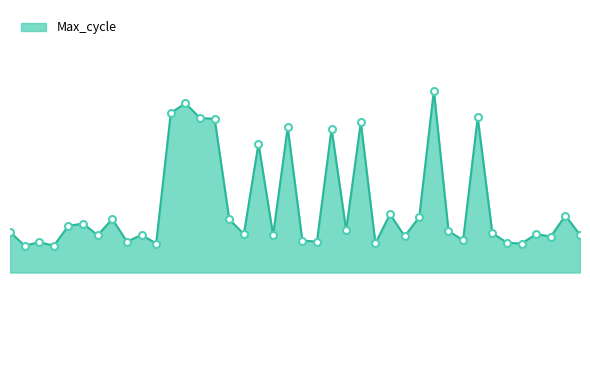

What is the average value?

20060